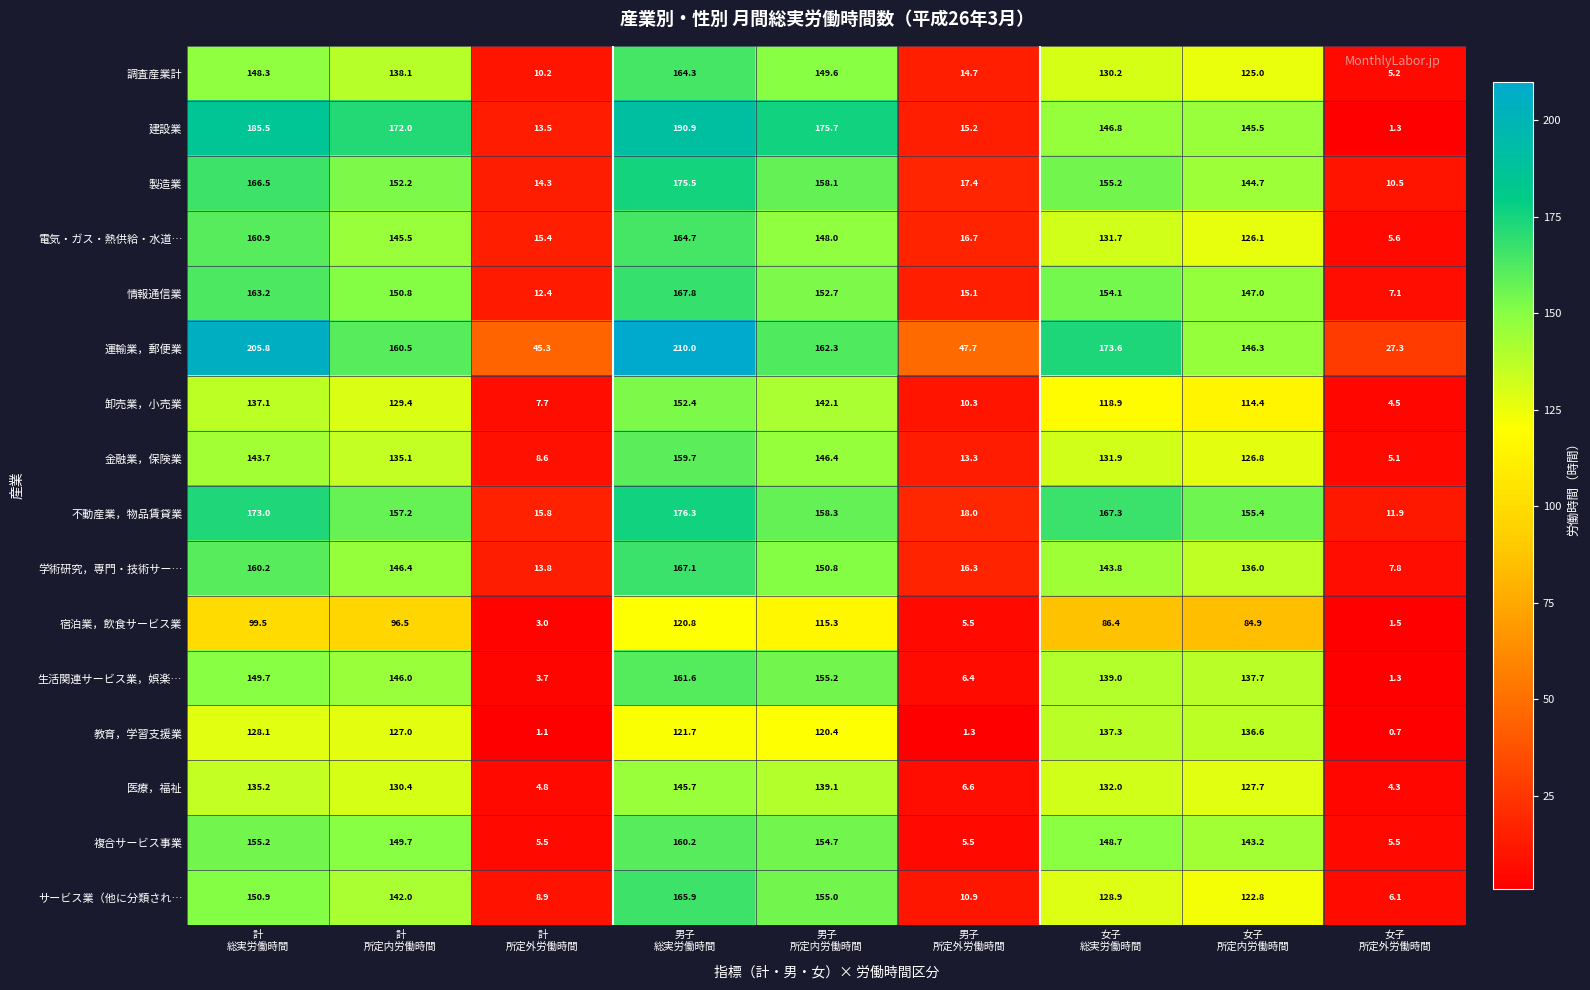

What is the smallest value displayed?

0.7